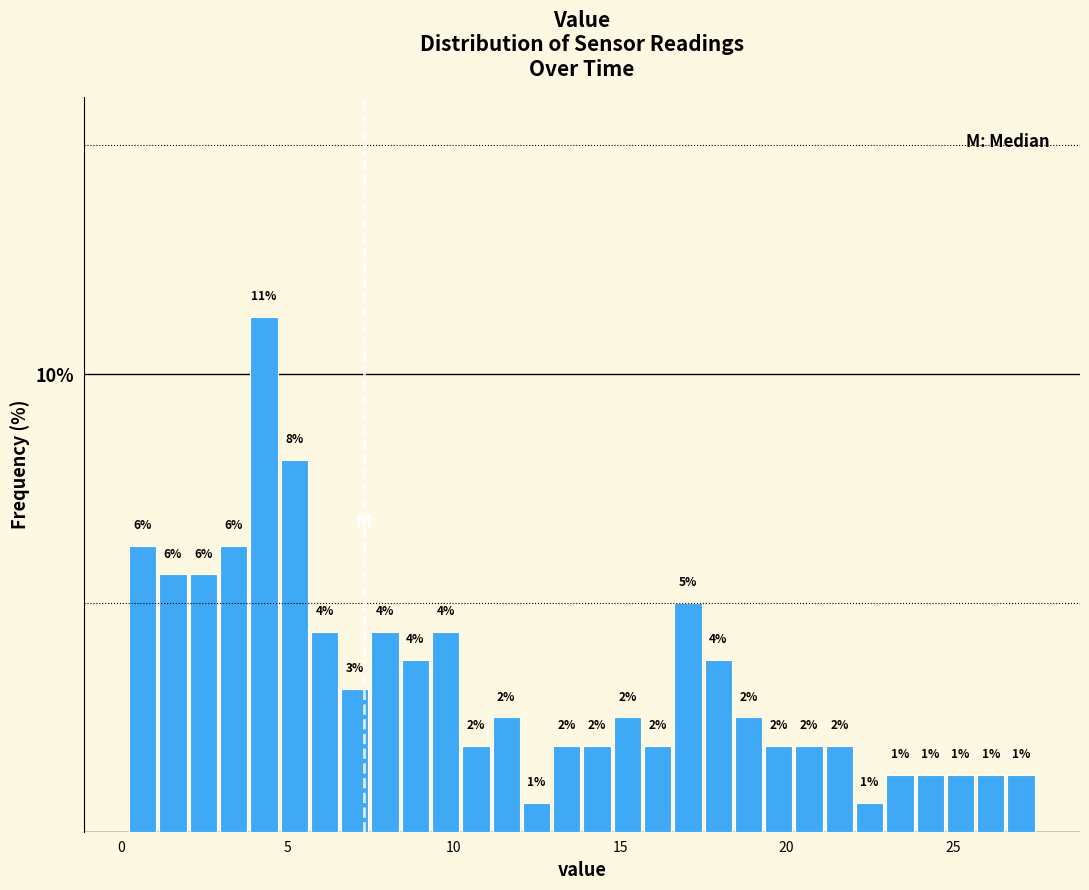

Read against the x-axis, roughly where is the centre of the tallest bar?

4.5